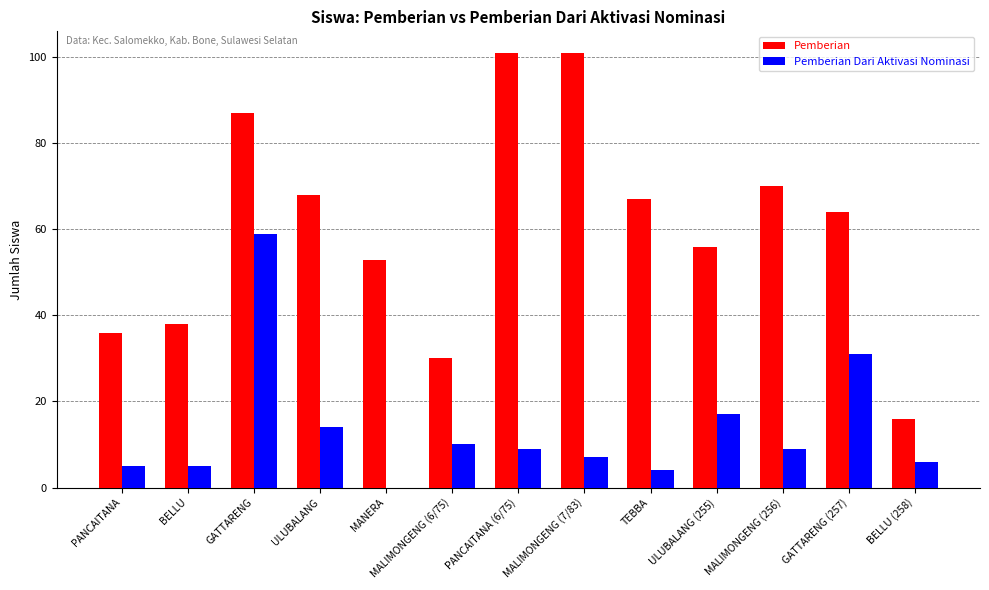

Is the value of Pemberian Dari Aktivasi Nominasi at ULUBALANG greater than the value of Pemberian at ULUBALANG?

No